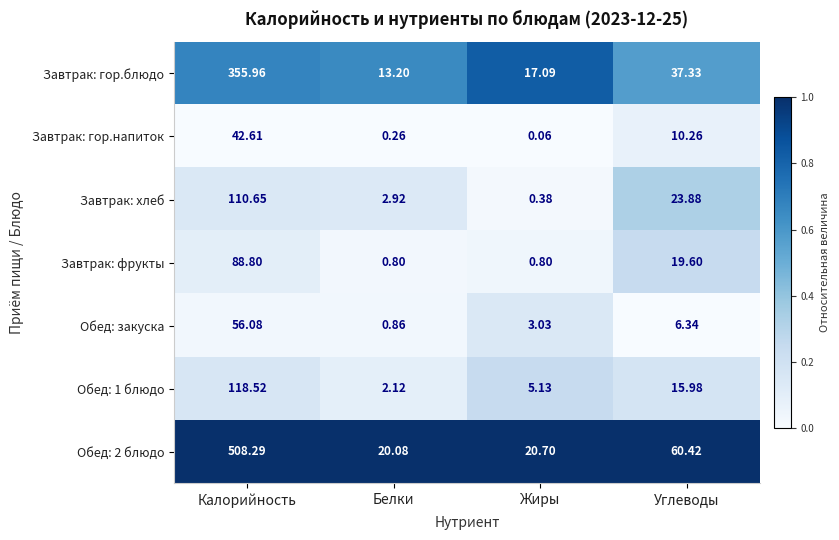

Is the value of Завтрак: гор.напиток at Жиры greater than the value of Завтрак: гор.блюдо at Белки?

No